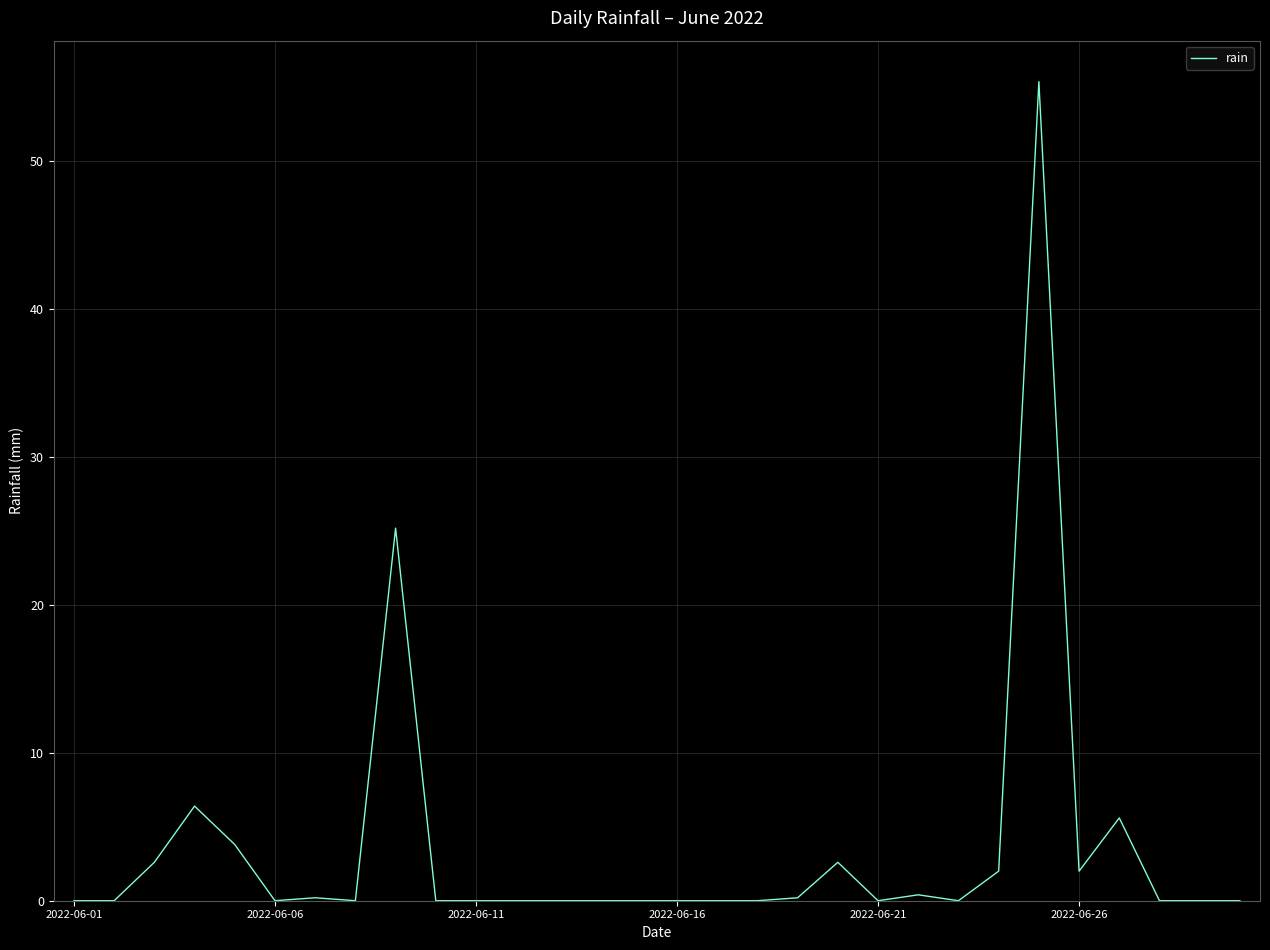

What is the maximum value shown in the chart?

55.4